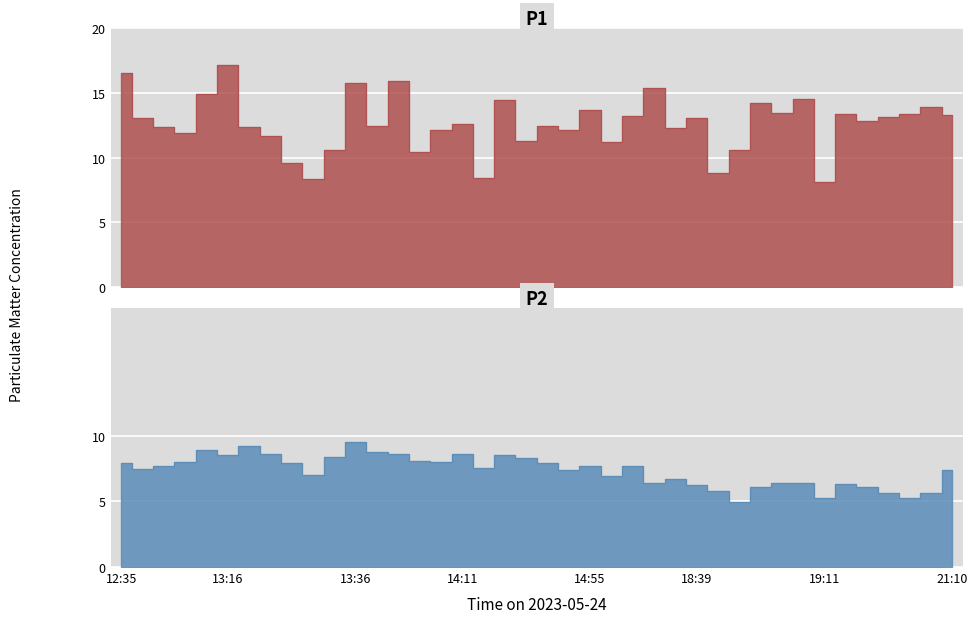

Which series has the largest total across all categories?

P1